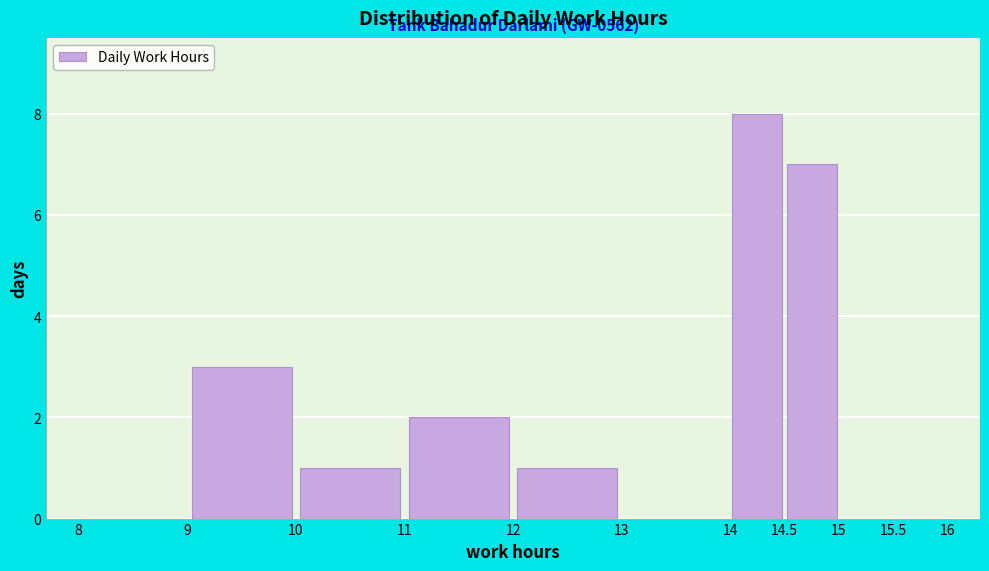

Which range on the x-axis has the tallest bar?

14 to 14.5